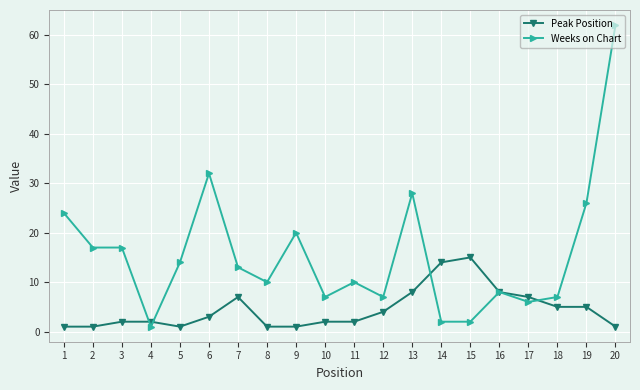

Is this an area chart (filled region under the line)?

No